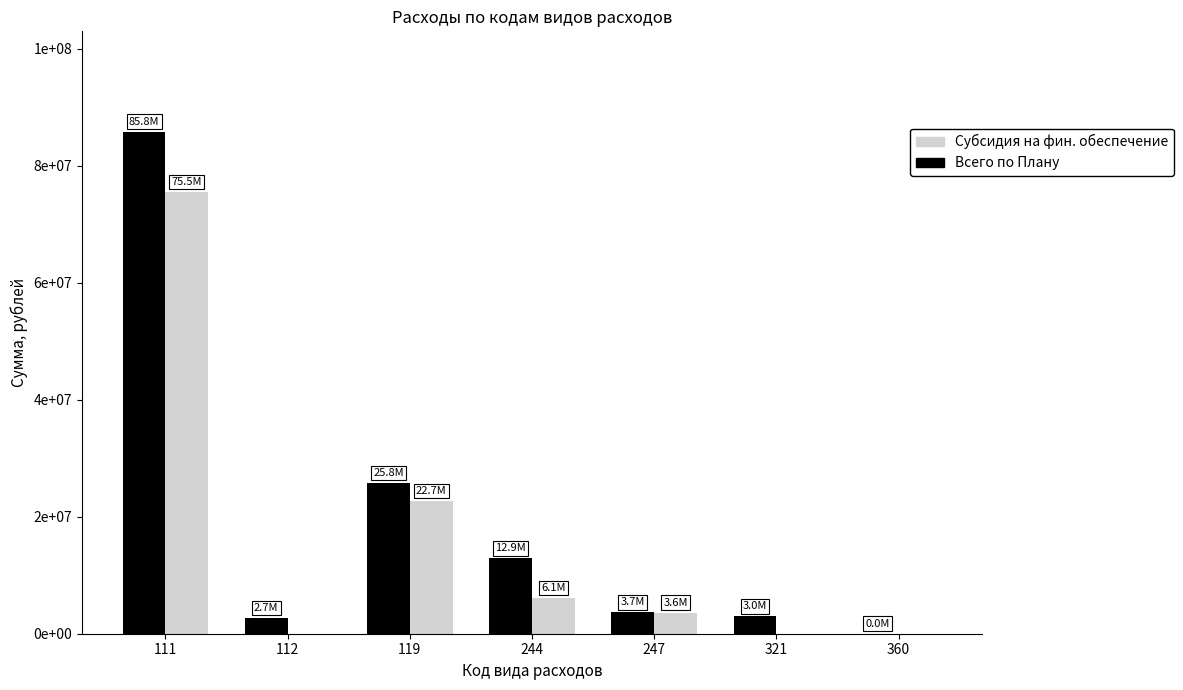

What value does the Всего по Плану series have at 119?

25791712.5